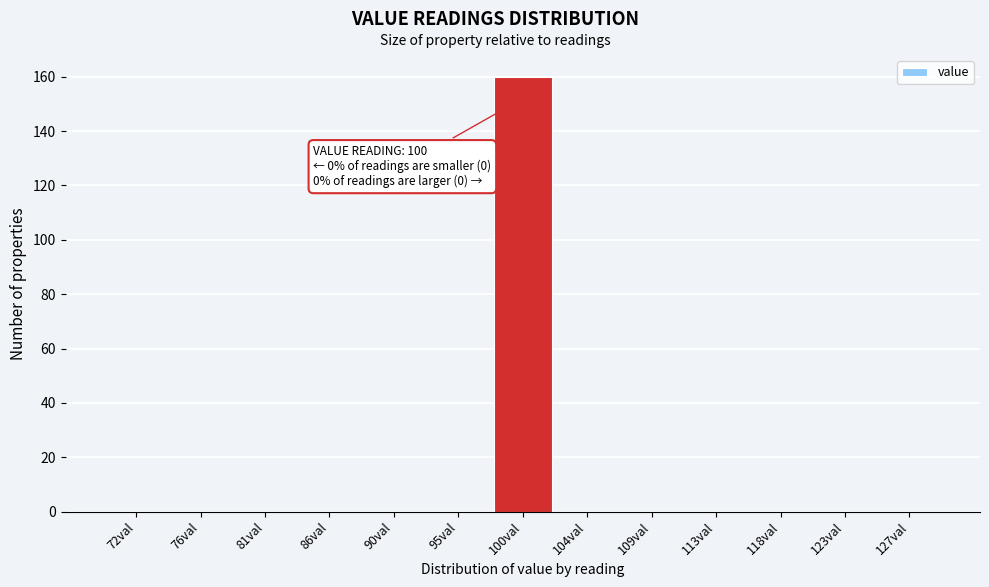

Reading left to right, transcribe all the data shown in this chart.

72val=0	76val=0	81val=0	86val=0	90val=0	95val=0	100val=160	104val=0	109val=0	113val=0	118val=0	123val=0	127val=0